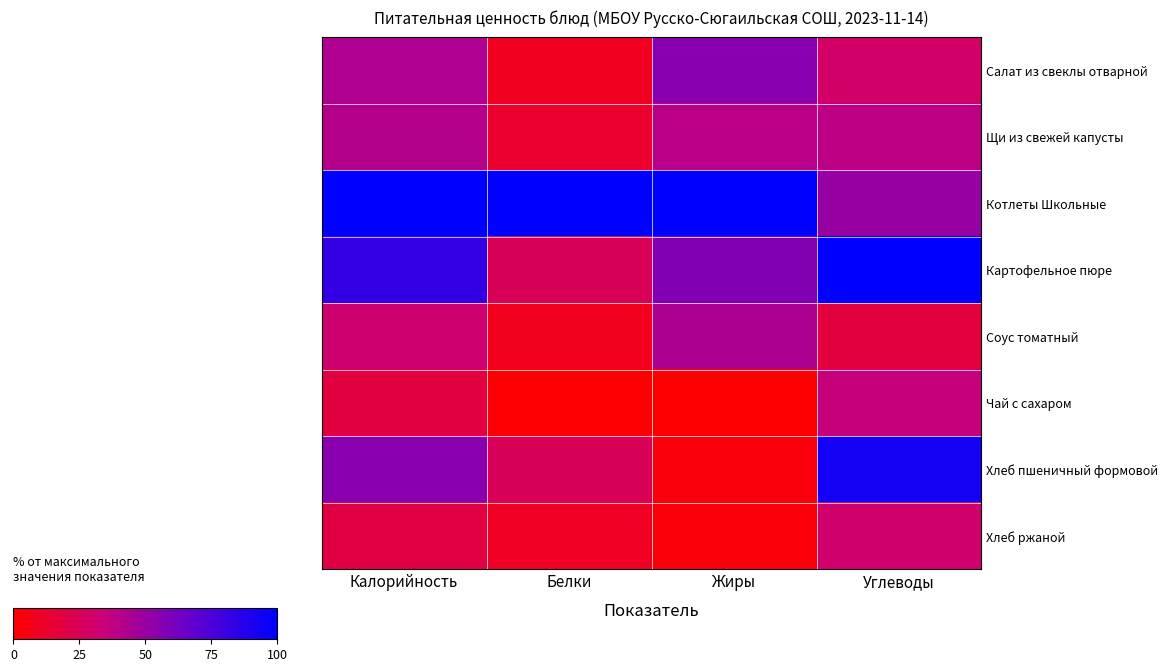

Rank the series by their maximum value, from highest to lowest.

Котлеты Школьные, Картофельное пюре, Хлеб пшеничный формовой, Салат из свеклы отварной, Соус томатный, Щи из свежей капусты, Чай с сахаром, Хлеб ржаной